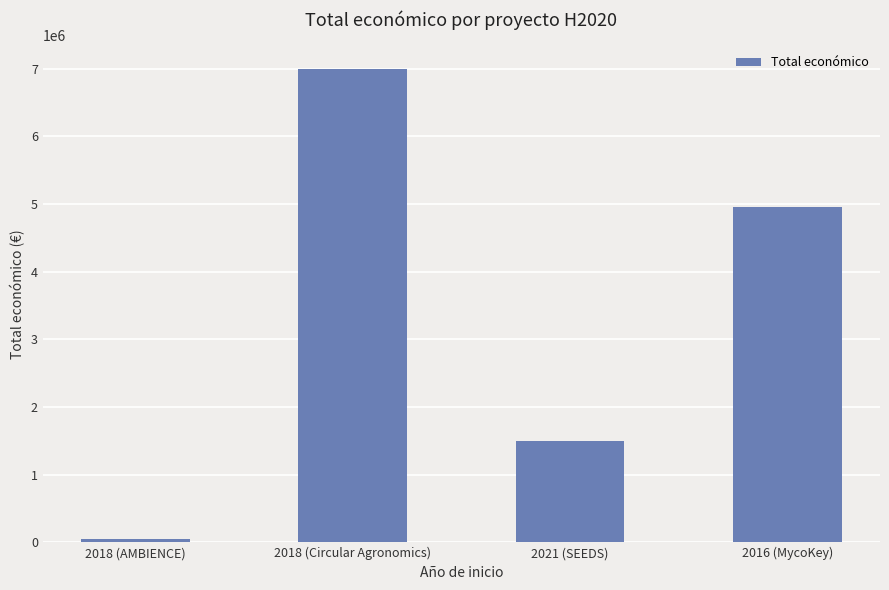

Rank the categories by value from highest to lowest.

2018 (Circular Agronomics), 2016 (MycoKey), 2021 (SEEDS), 2018 (AMBIENCE)